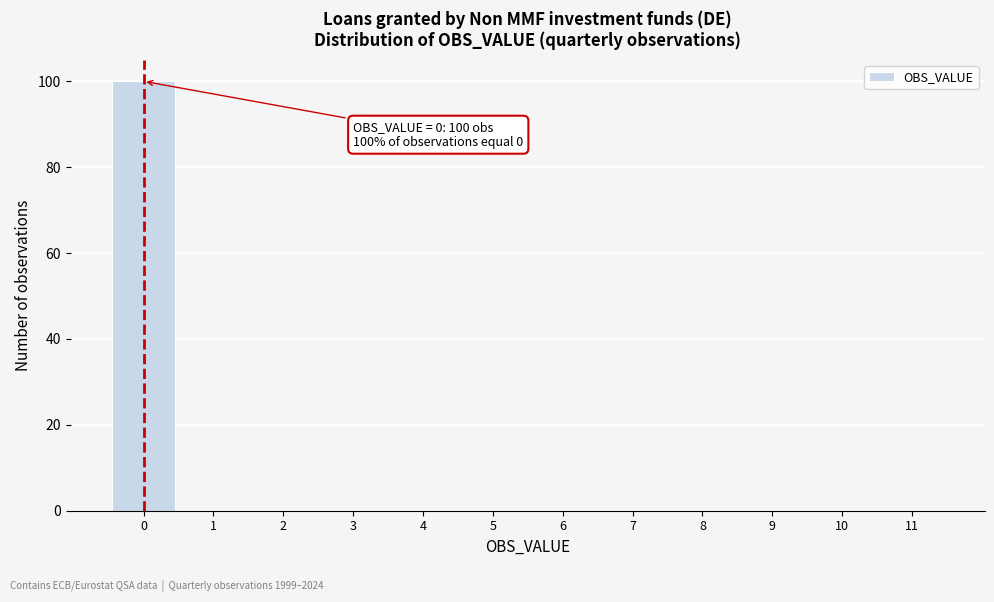

Over which range of the x-axis is the bar tallest?

-0.5 to 0.5